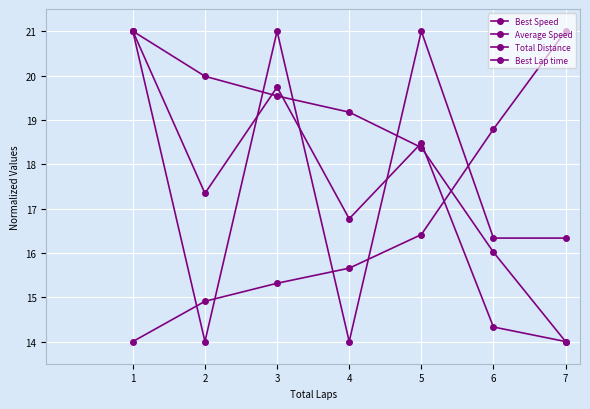

What is the minimum value shown in the chart?

14.0